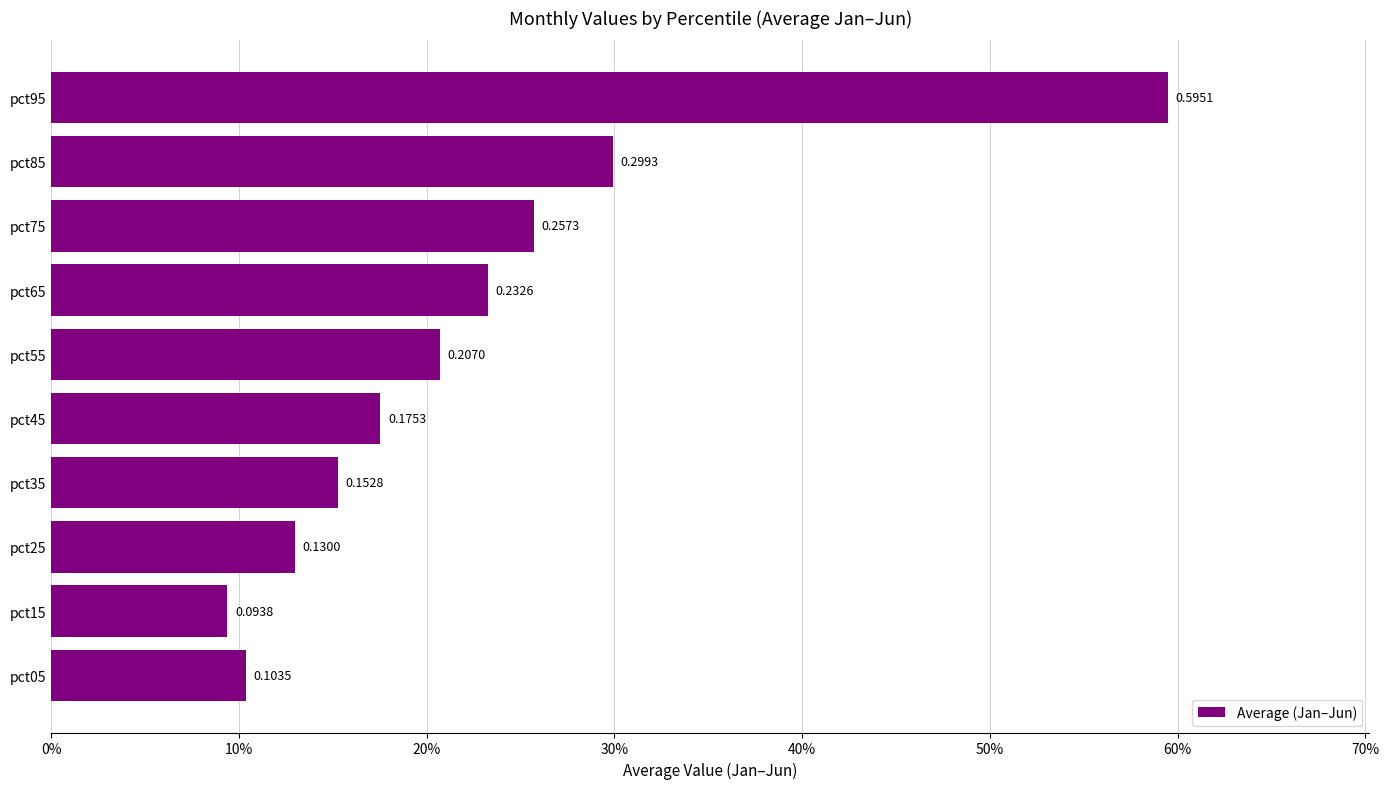

Are the bars horizontal?

Yes